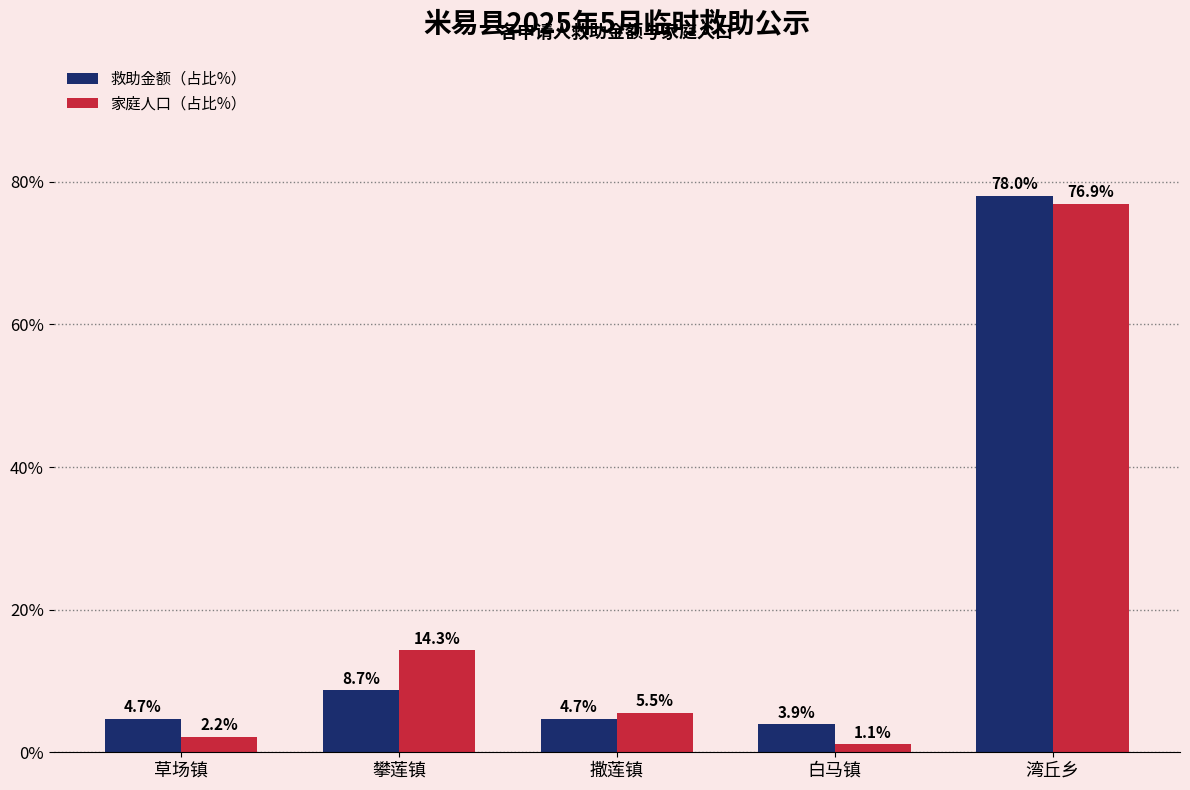

At which label does 救助金额（占比%） reach its peak?

湾丘乡